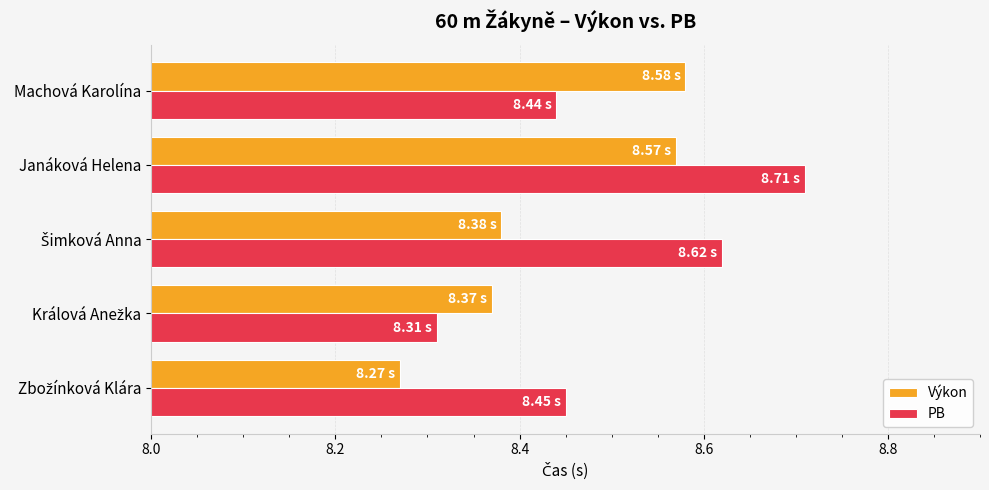

List the series in order of their peak value, highest first.

PB, Výkon